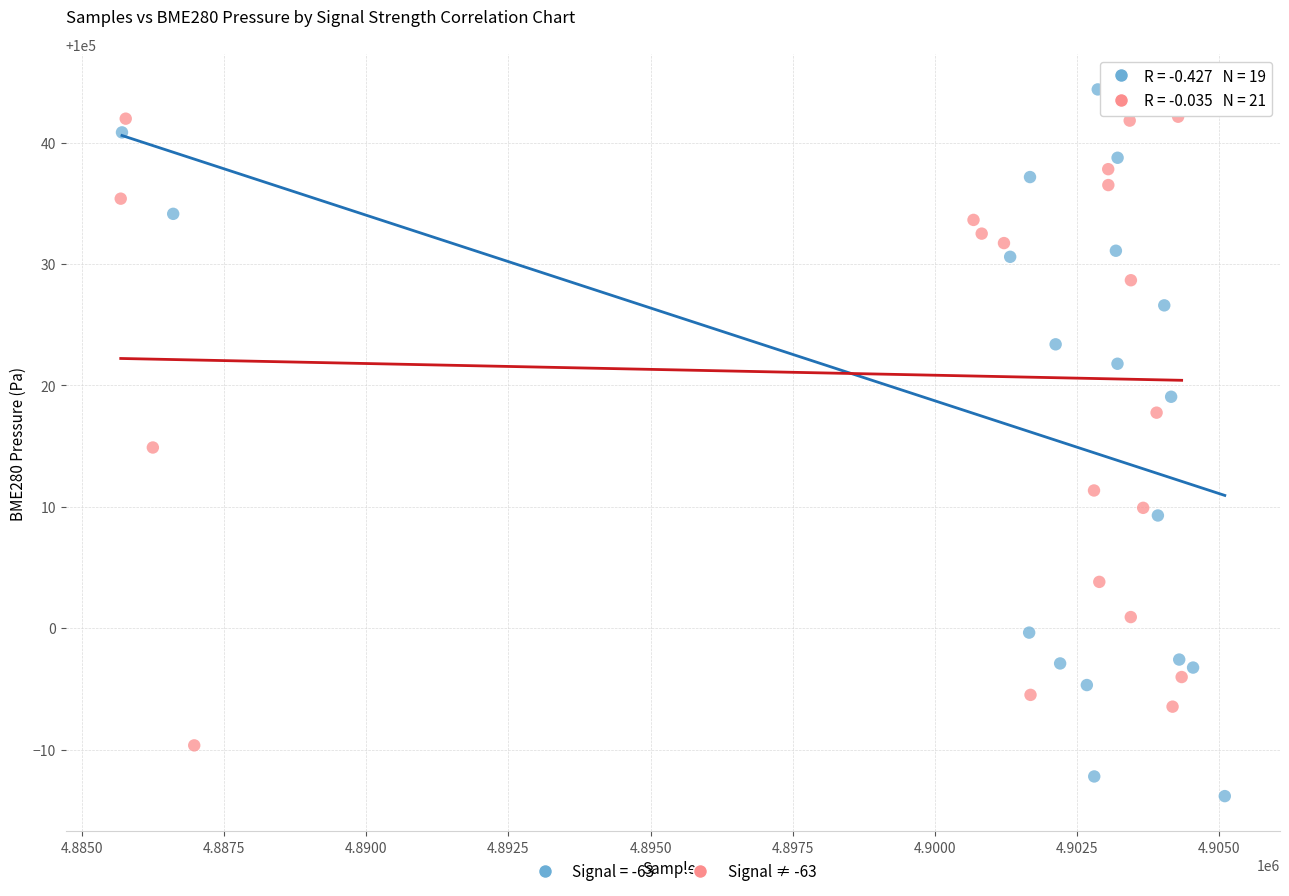

Which series has the widest spread of Y values?

Signal = -63